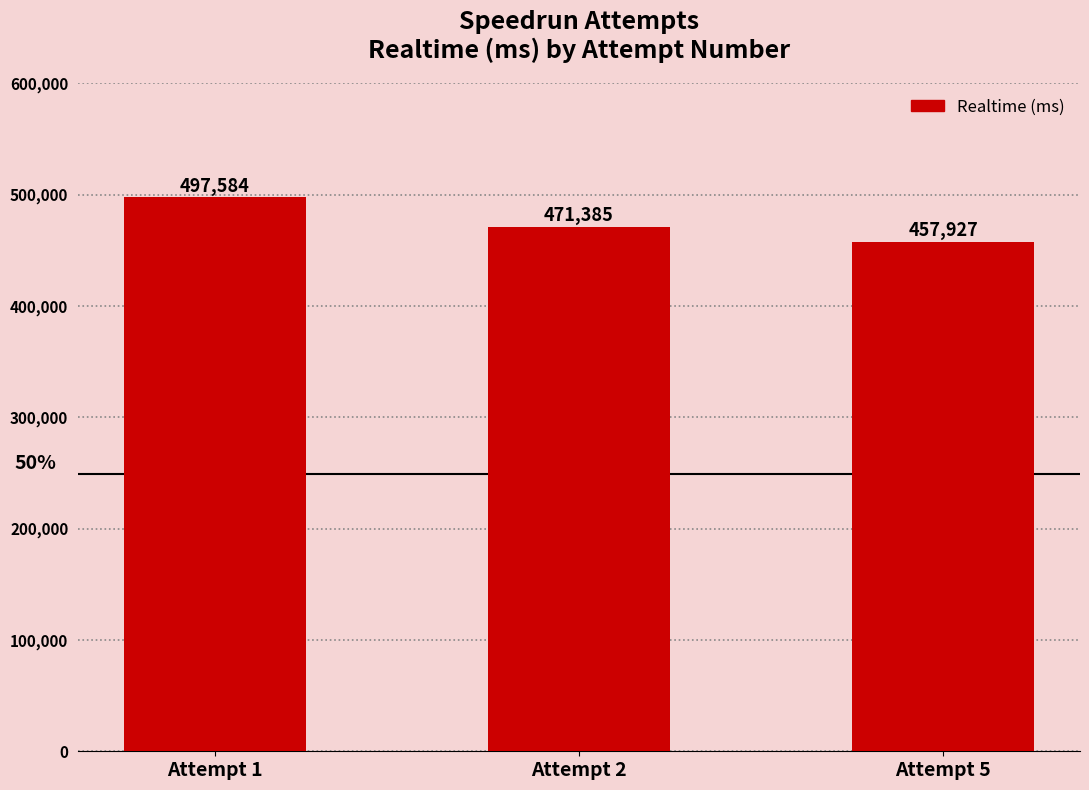

What is the change in value from Attempt 2 to Attempt 5?

-13458